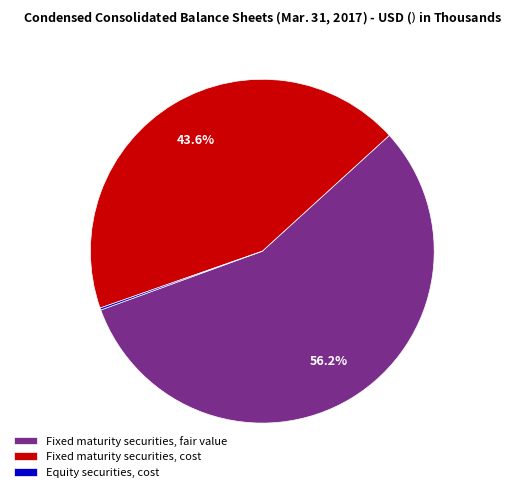

To the nearest percent, what is the difference between the largest and smallest slice percentages?

56%